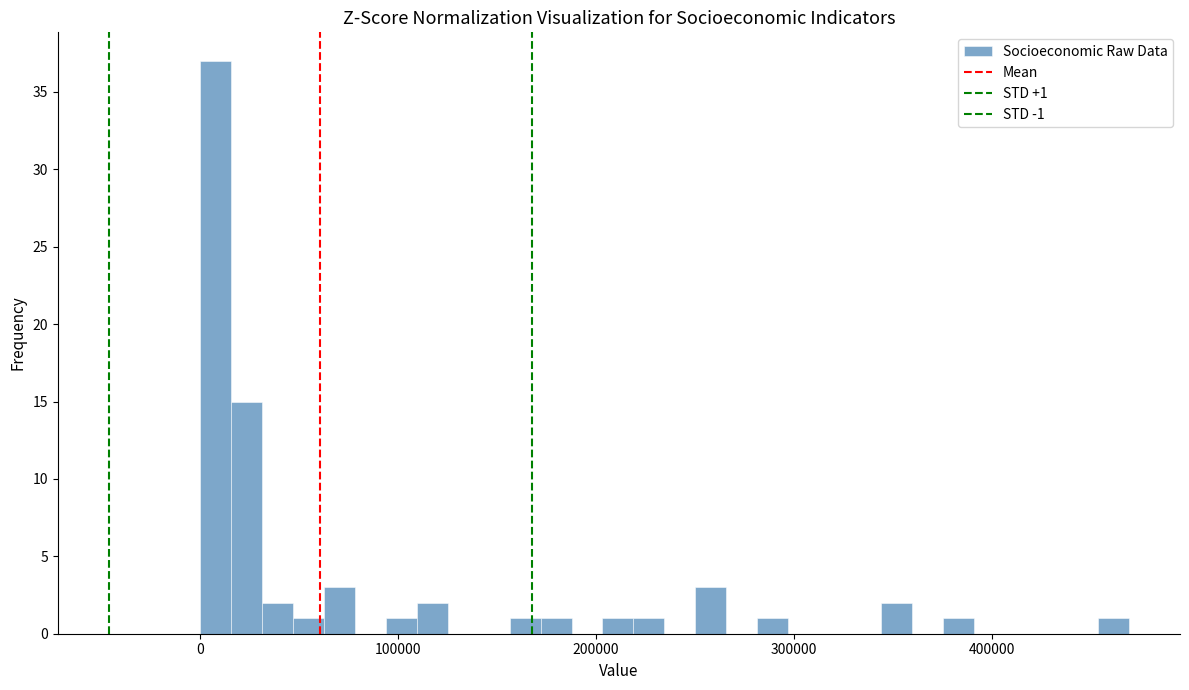

Around what value on the x-axis is the tallest bar? Give the approximate position of its centre, as read against the axis.

10000